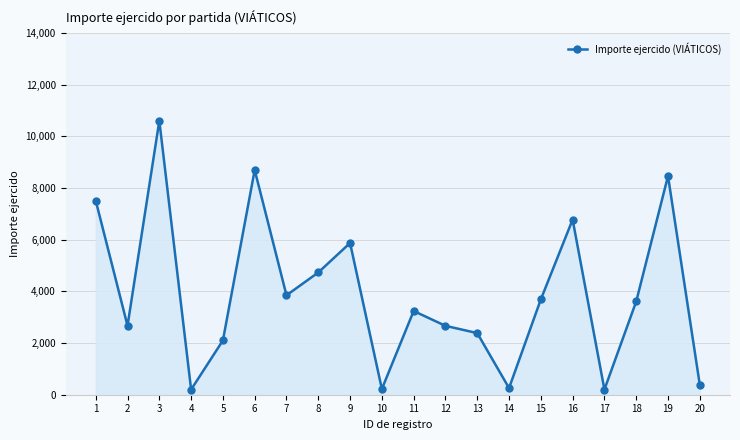

True or false: there are more than 1 points higher than both neighbors.

True